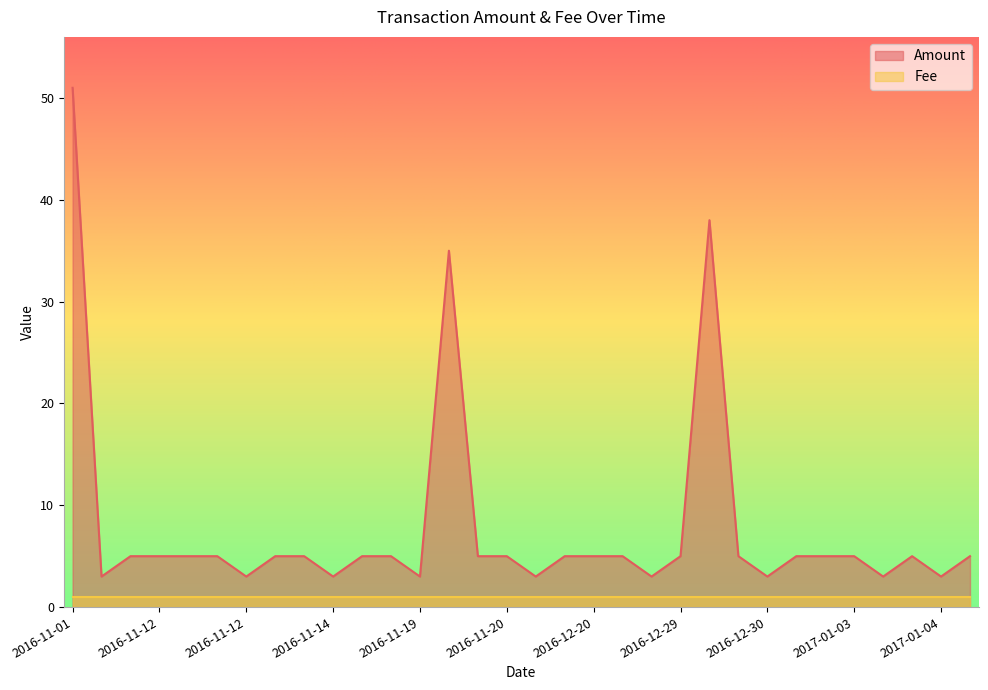

What is the label of the 29th point from the right?

2016-11-12